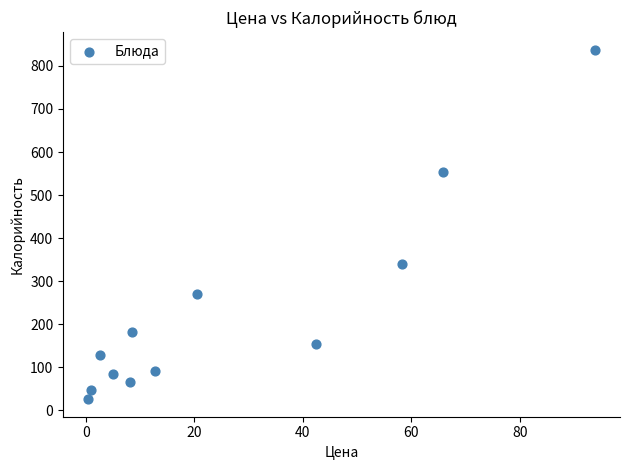

What is the average Y value?

231.9